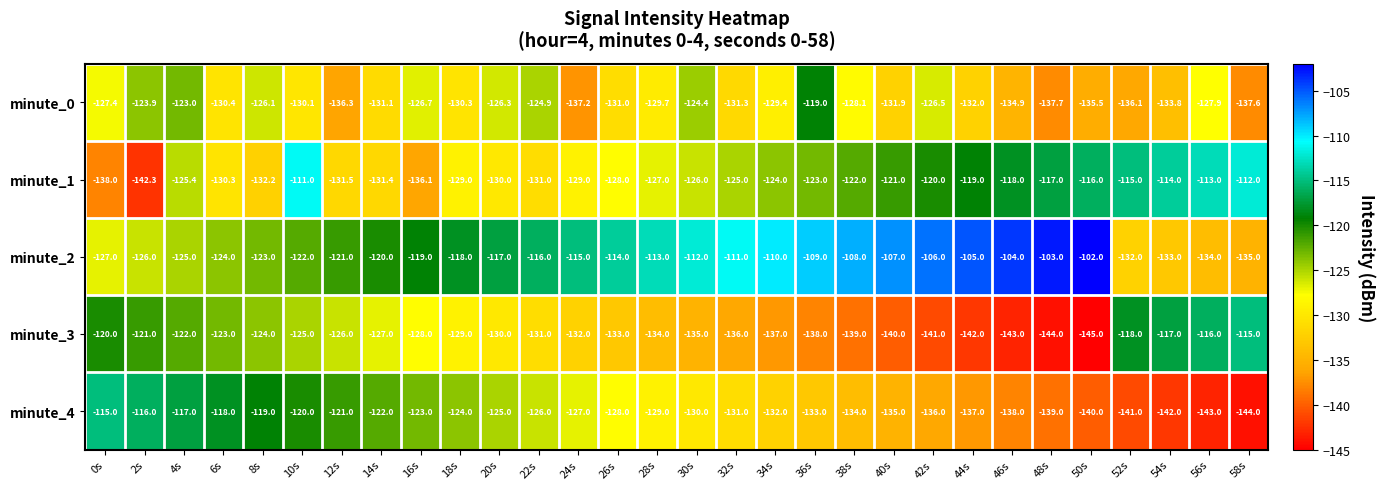

At which label does minute_1 reach its minimum?

2s